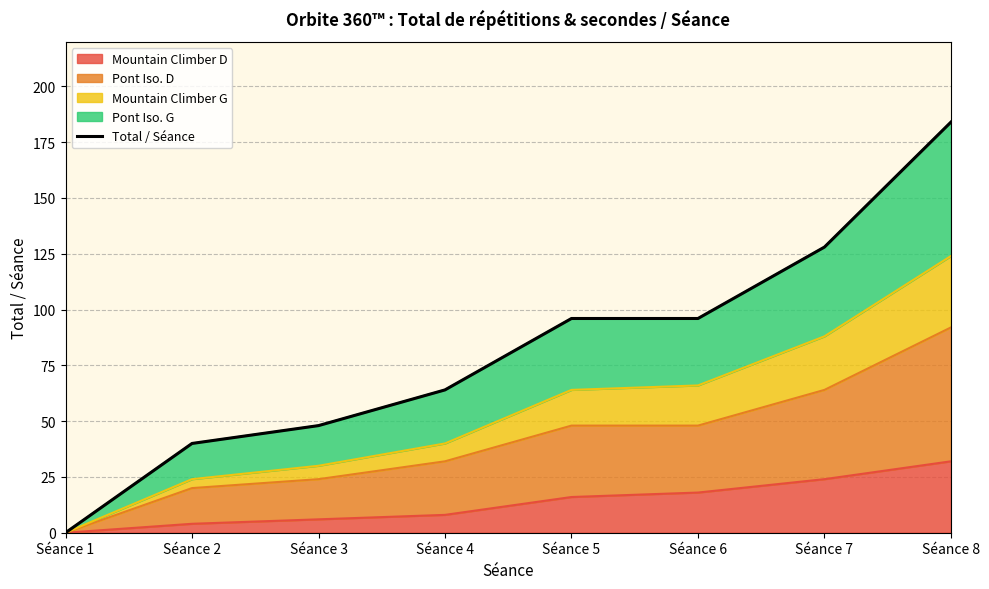

How many data points are less than 96?

4